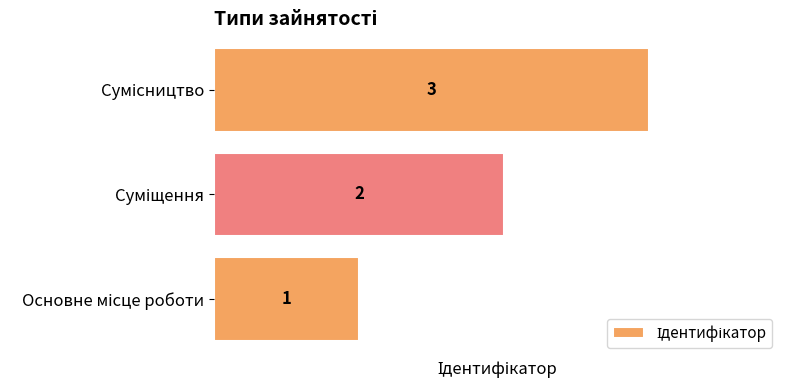

What is the sum of all values?

6